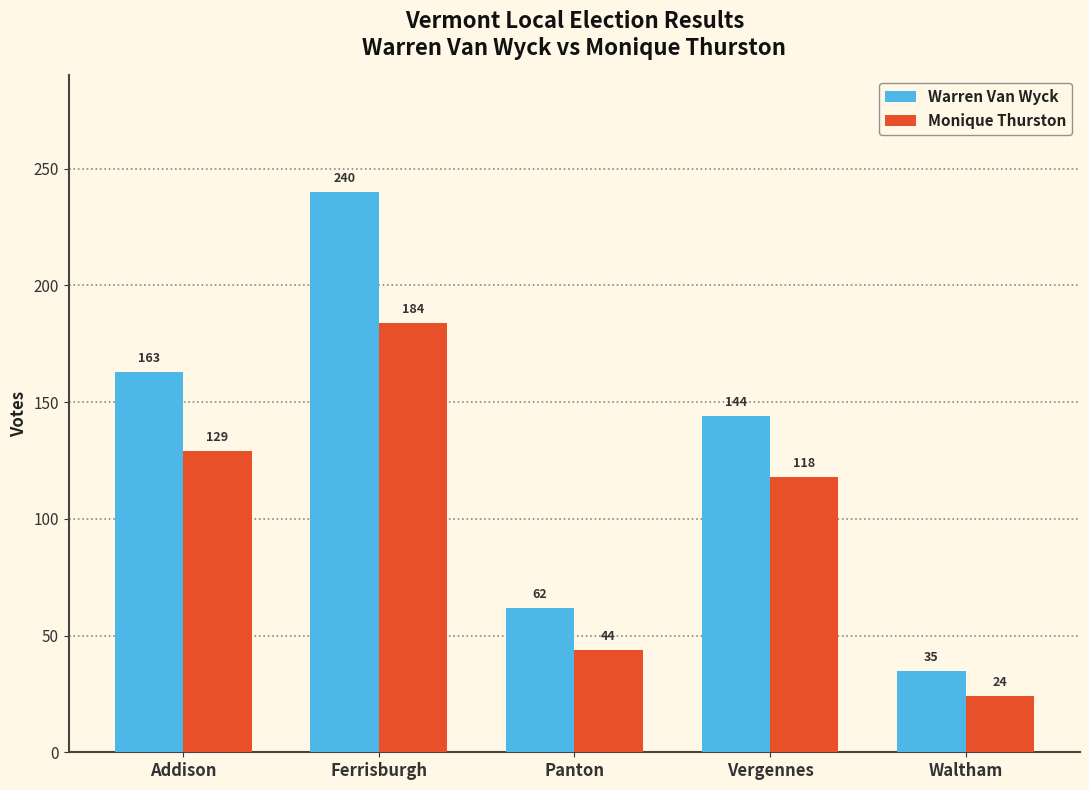

How many categories are shown in the chart?

5